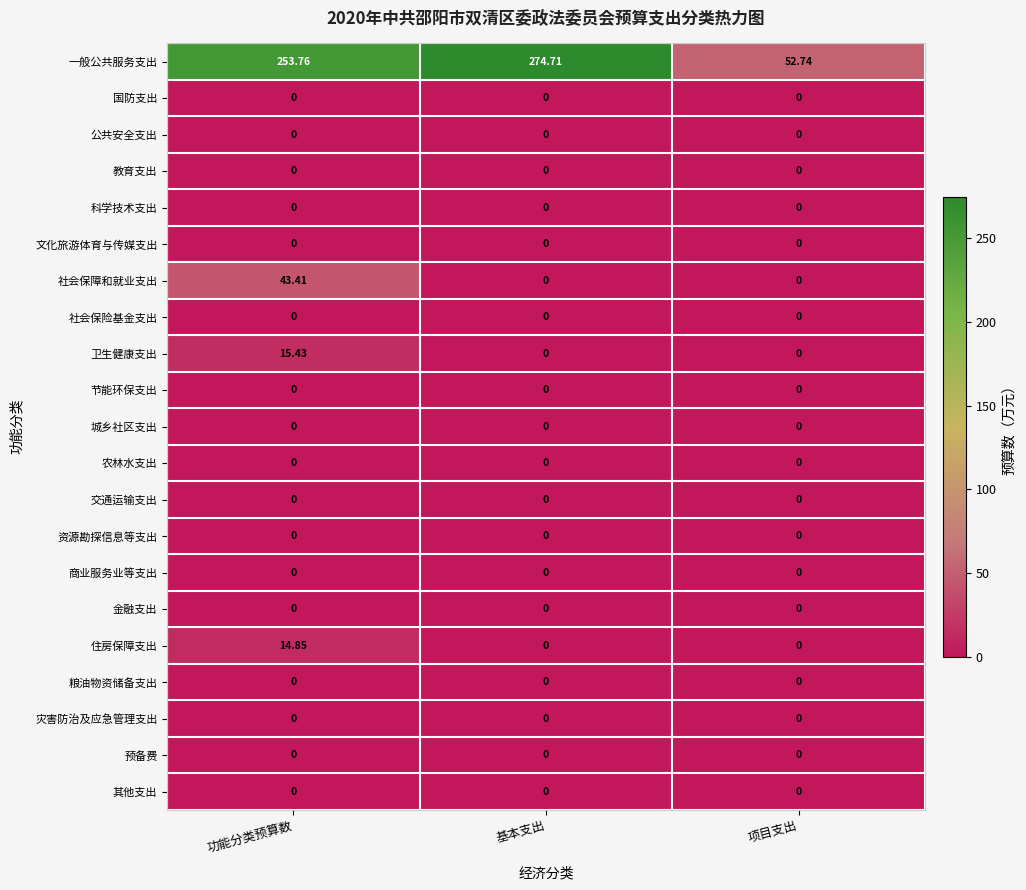

Count the number of categories in the chart.

3